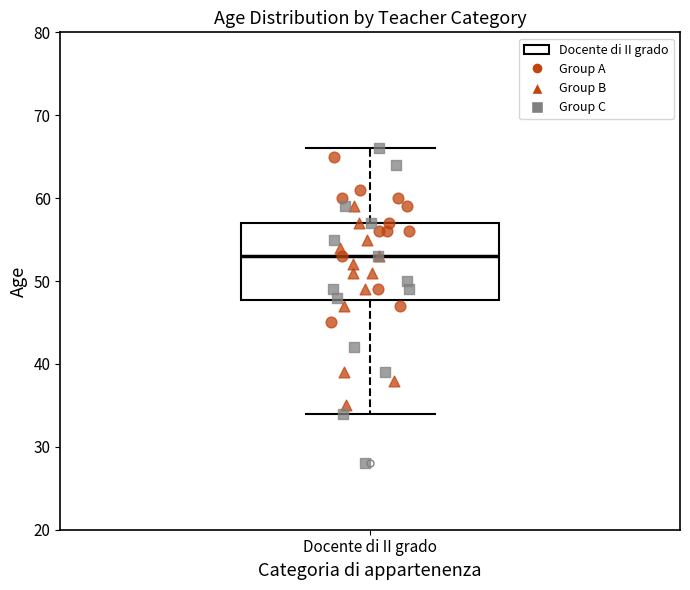

Transcribe this box plot: give where the median line is, the range the box spans, and where the two whiskers end, as read against the y-axis. The values are not printed on the chart, so give them approximately, as read against the axis.

median 53, box 48 to 57, whiskers 34 to 66